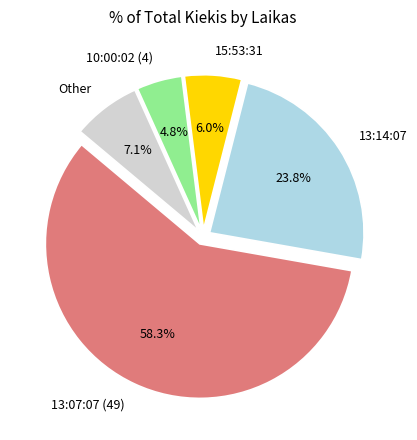

Is there a majority slice in this chart?

Yes